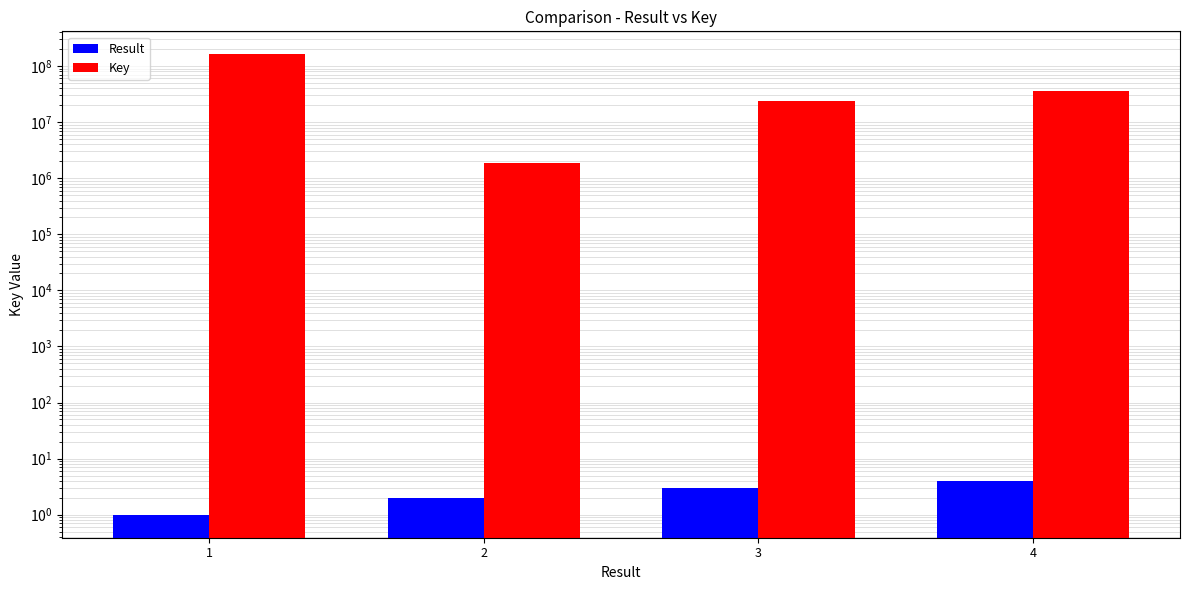

Reading left to right, transcribe all the data shown in this chart.

Result: 1	2	3	4
Key: 161640867	1847659	24155549	35925522